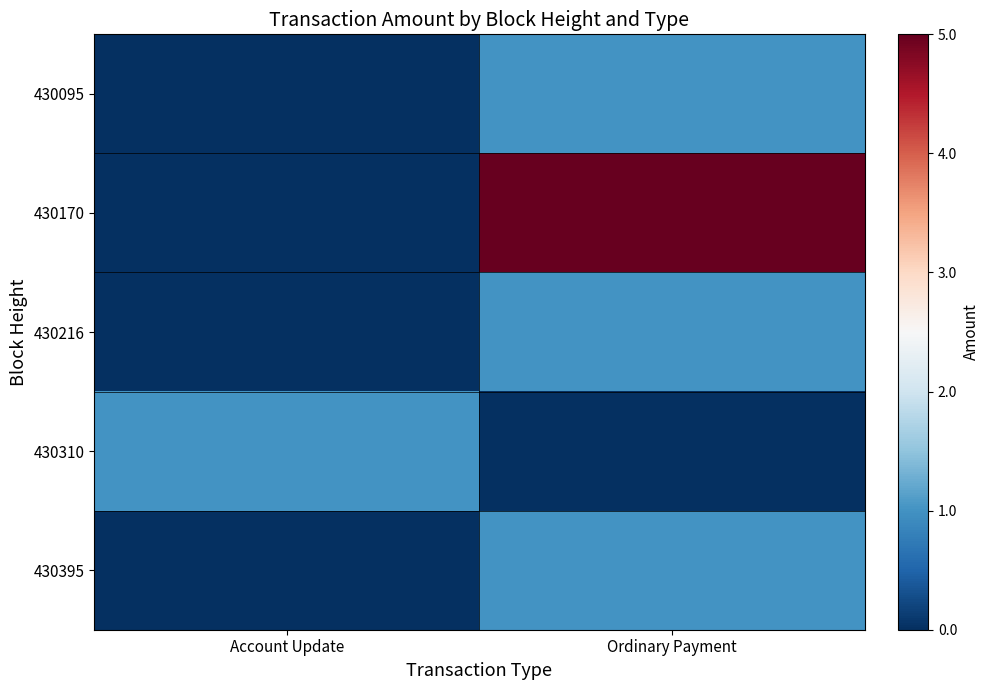

Rank the series at Account Update from lowest to highest value.

430095, 430170, 430216, 430395, 430310